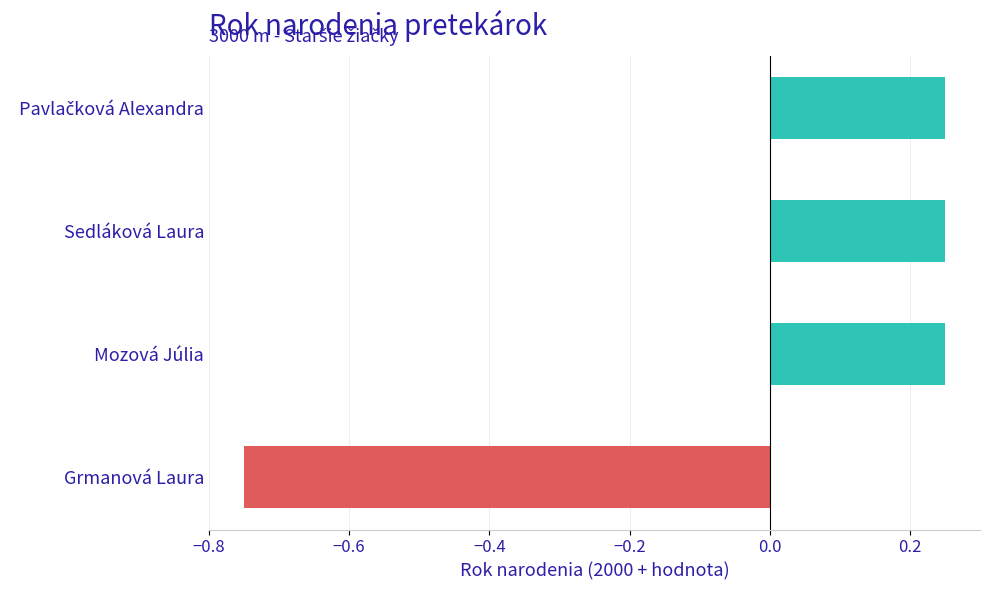

How many data points are less than 0?

1